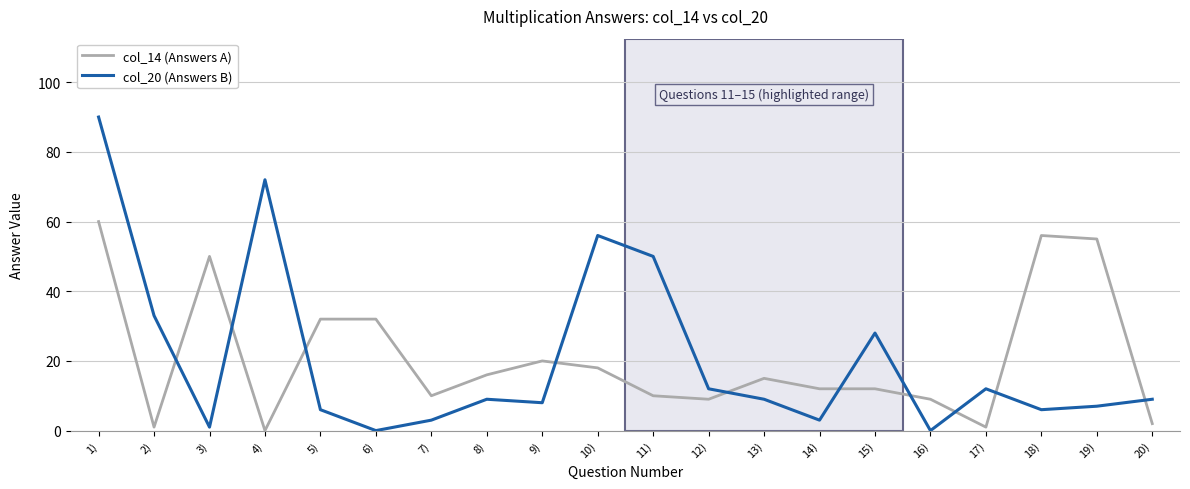

Which category has the highest value in the col_14 (Answers A) series?

1)